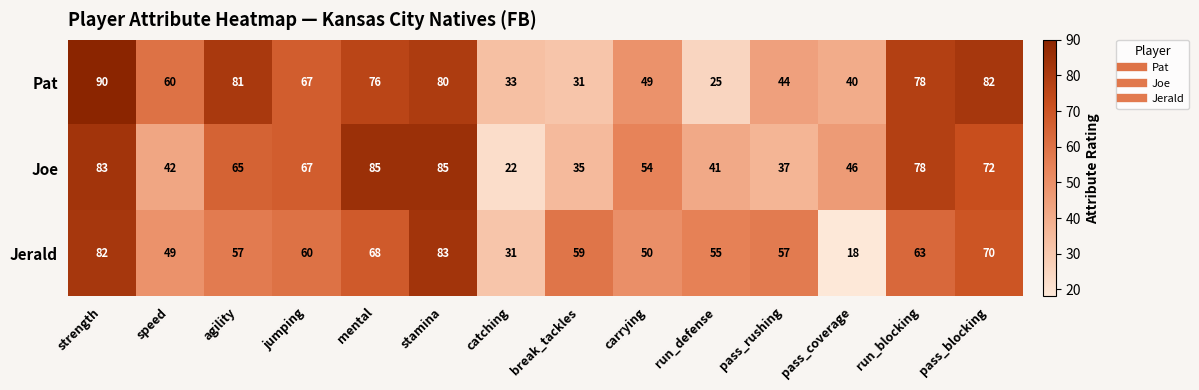

At strength, list the series in order from smallest to largest.

Jerald, Joe, Pat